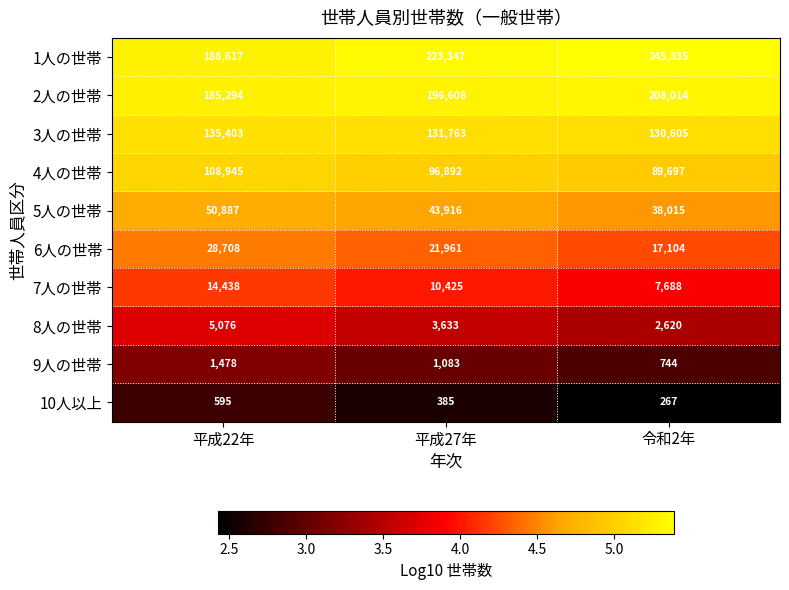

What is the maximum value for 4人の世帯?

108945